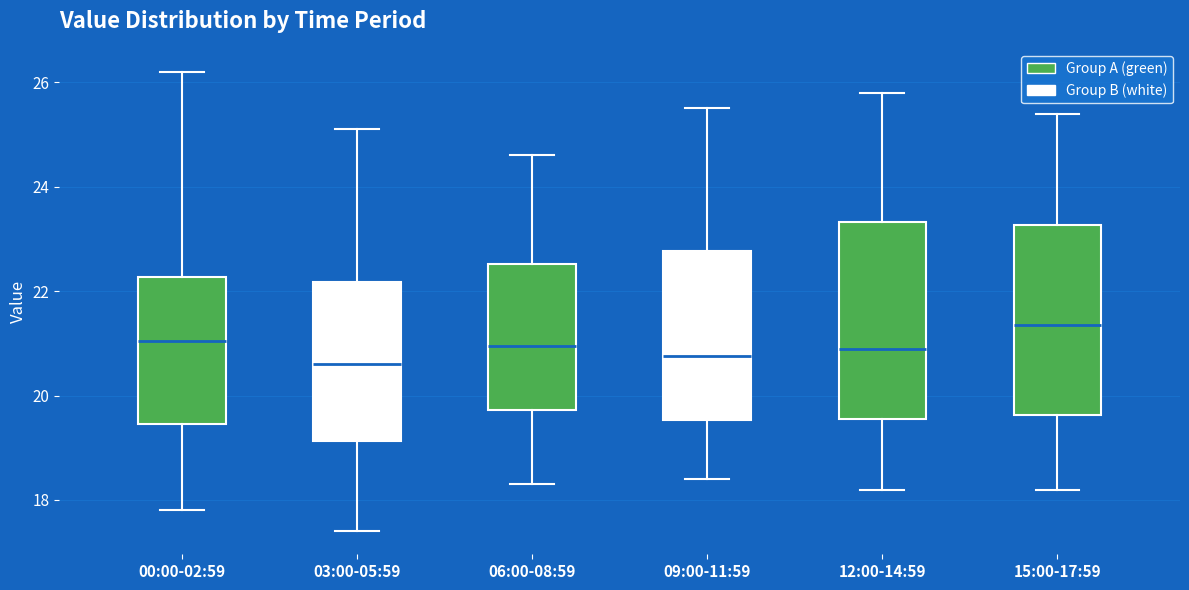

Where does the lower whisker of the box for 09:00-11:59 end on the y-axis? The values are not printed on the chart, so give them approximately, as read against the axis.

18.4